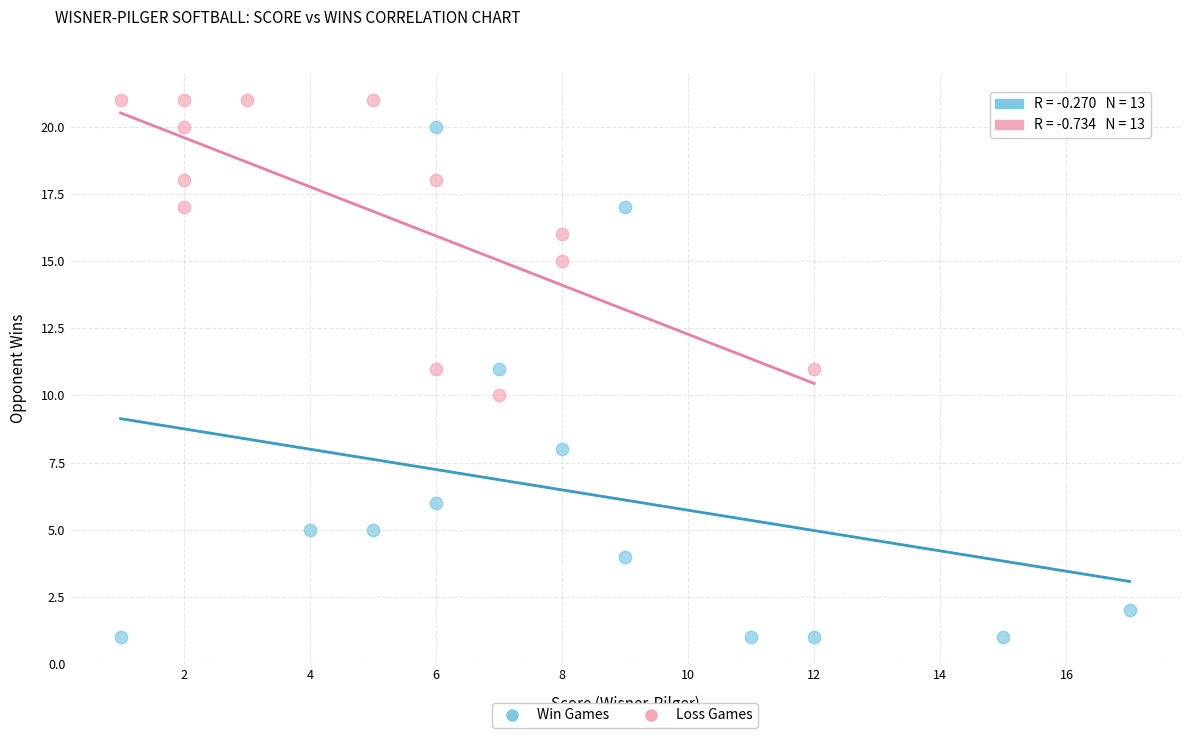

What are all the series names shown in the legend?

Win Games, Loss Games